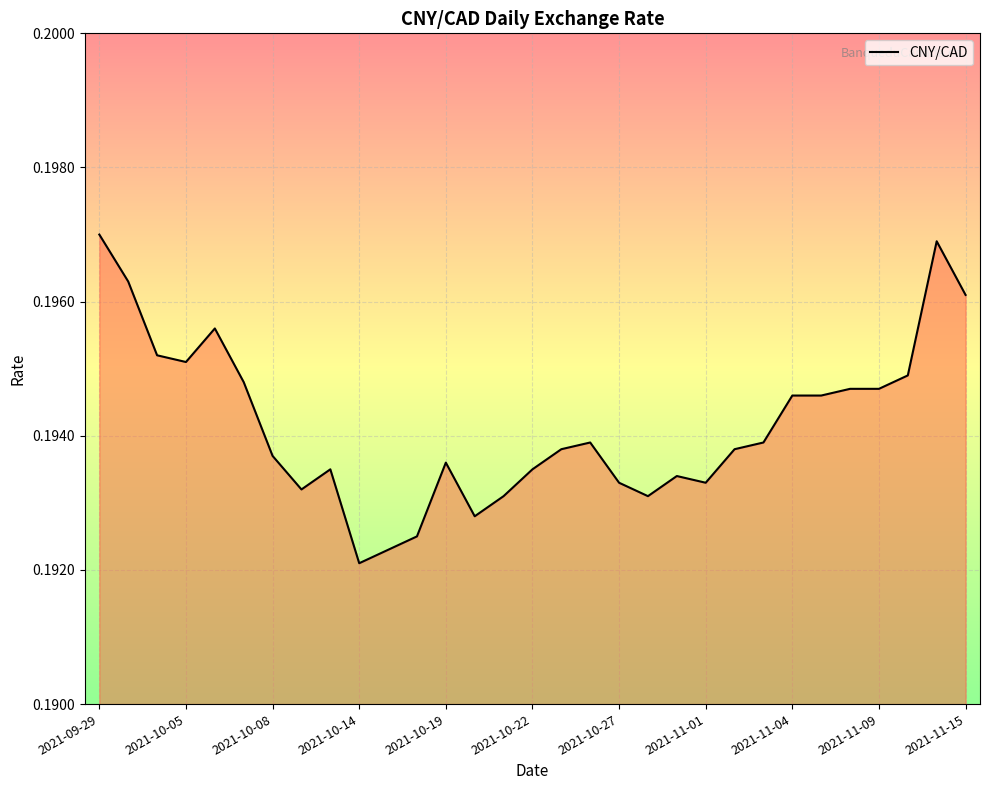

How many lines are shown in the chart?

1